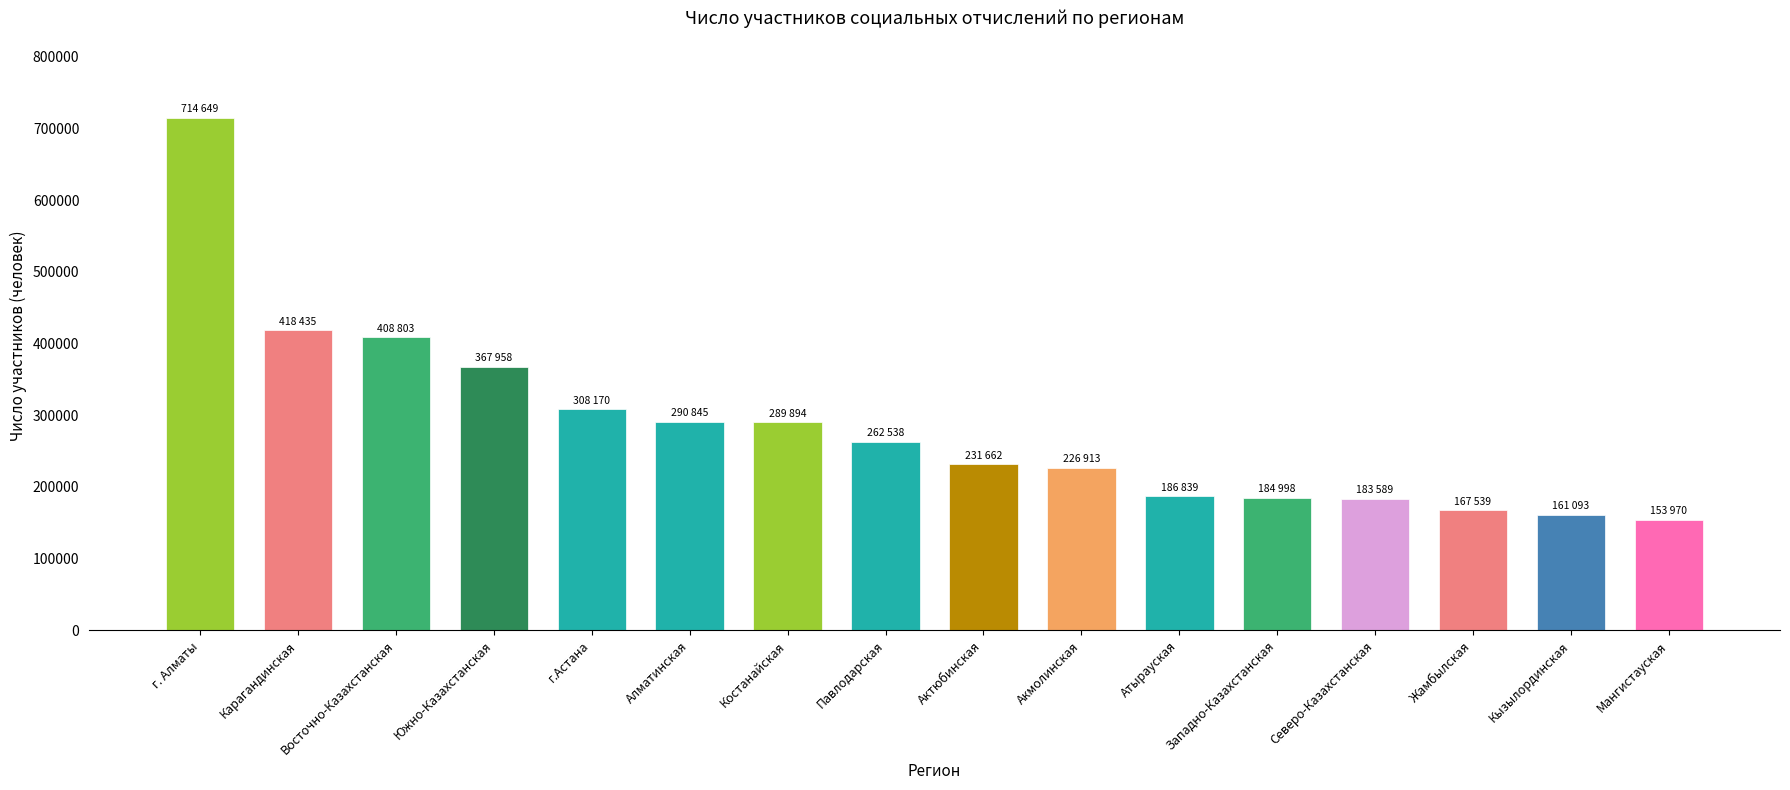

What is the label of the 10th bar from the left?

Акмолинская